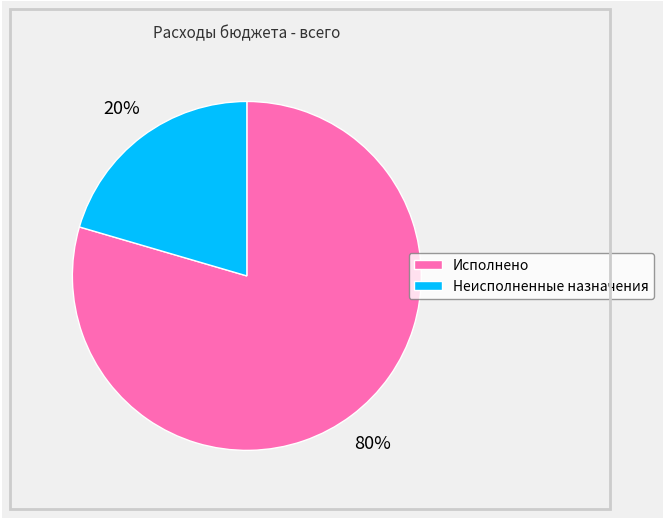

Rank the categories by value from lowest to highest.

Неисполненные назначения, Исполнено